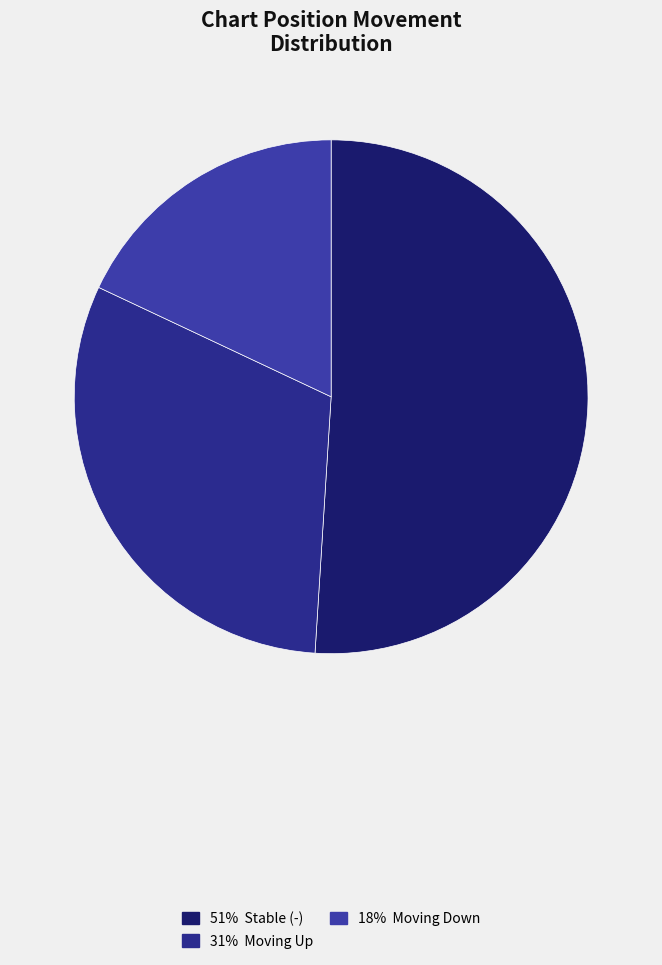

Count the number of slices in the pie.

3